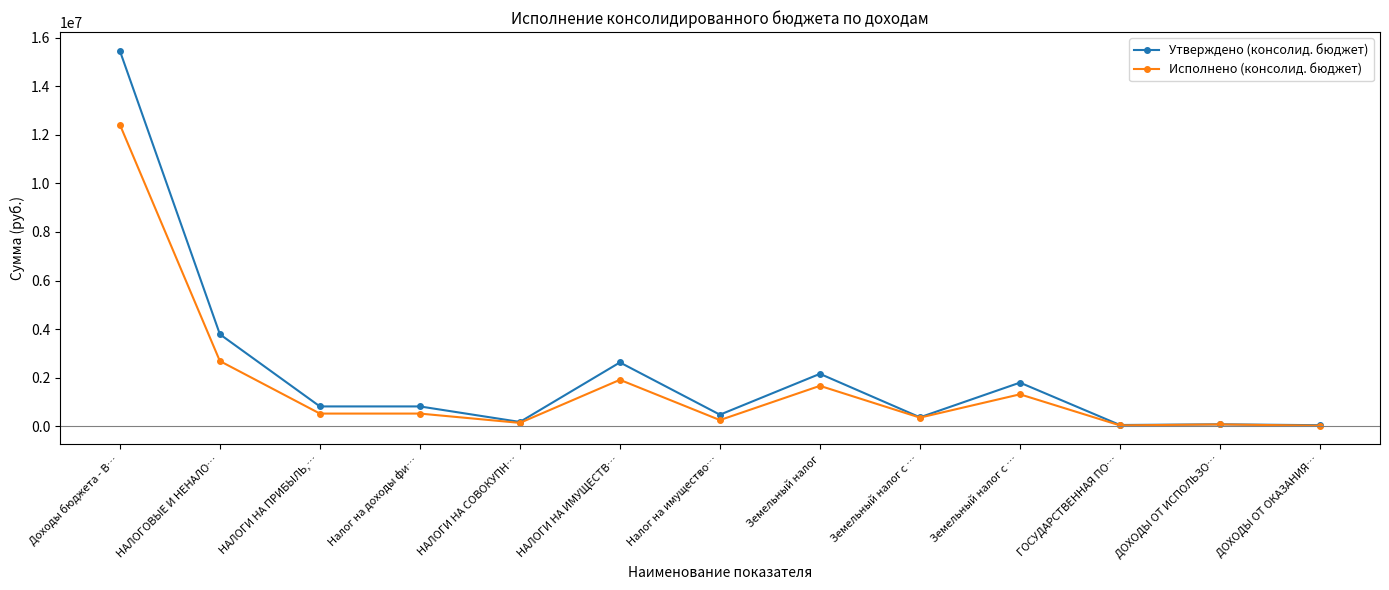

How many lines are shown in the chart?

2